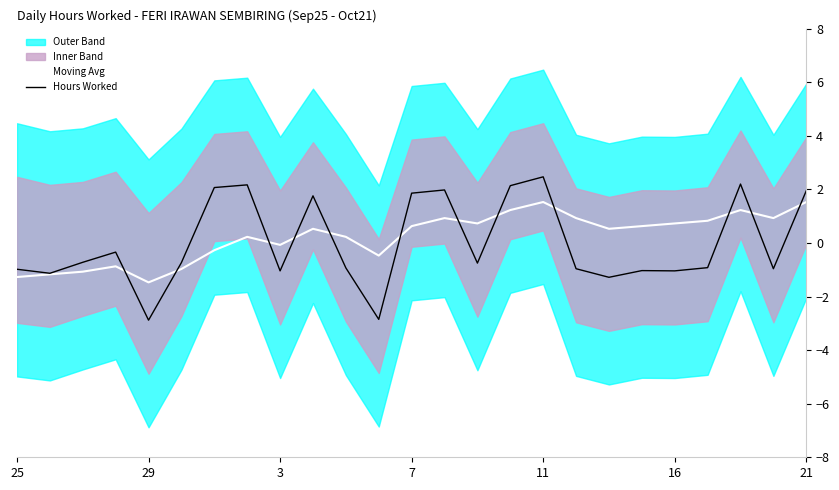

After their last crossing, which series has the higher values: Moving Avg or Hours Worked?

Hours Worked